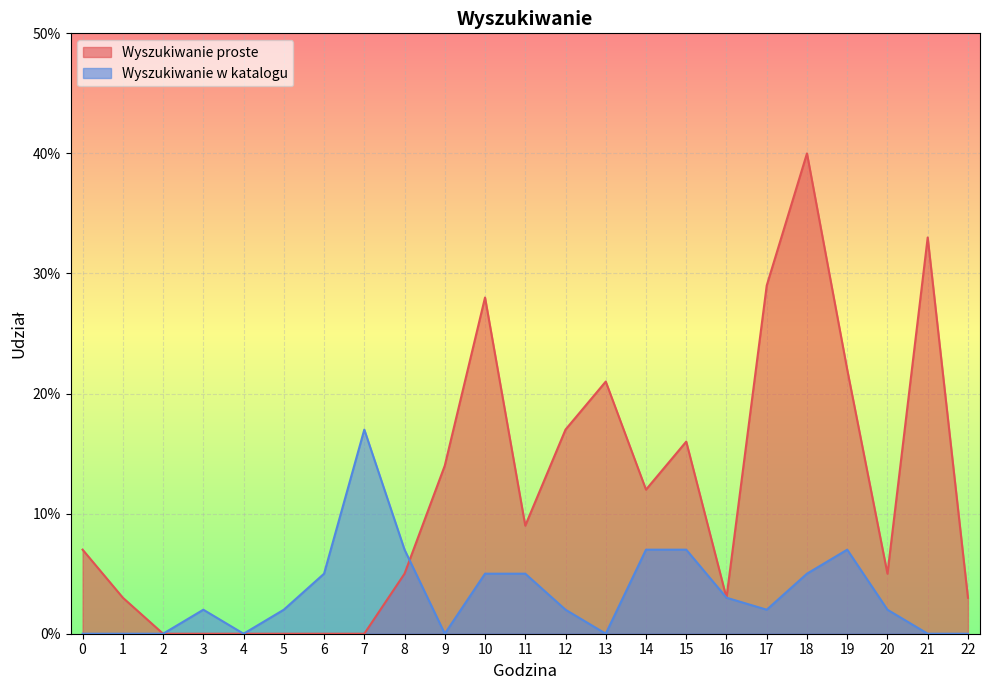

At which category does Wyszukiwanie proste reach its first local valley?

11